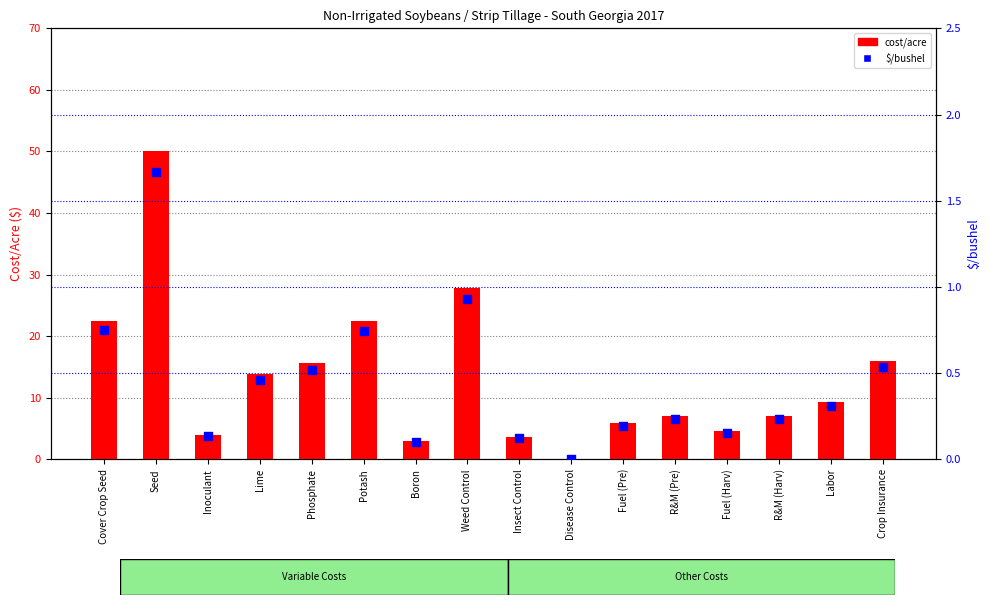

Which series has the widest spread of Y values?

cost/acre